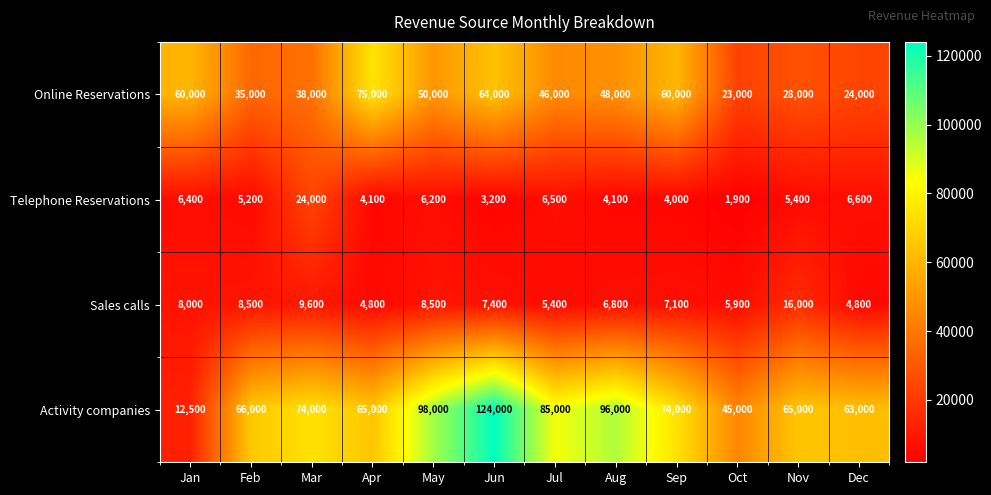

At which label does Online Reservations reach its peak?

Apr